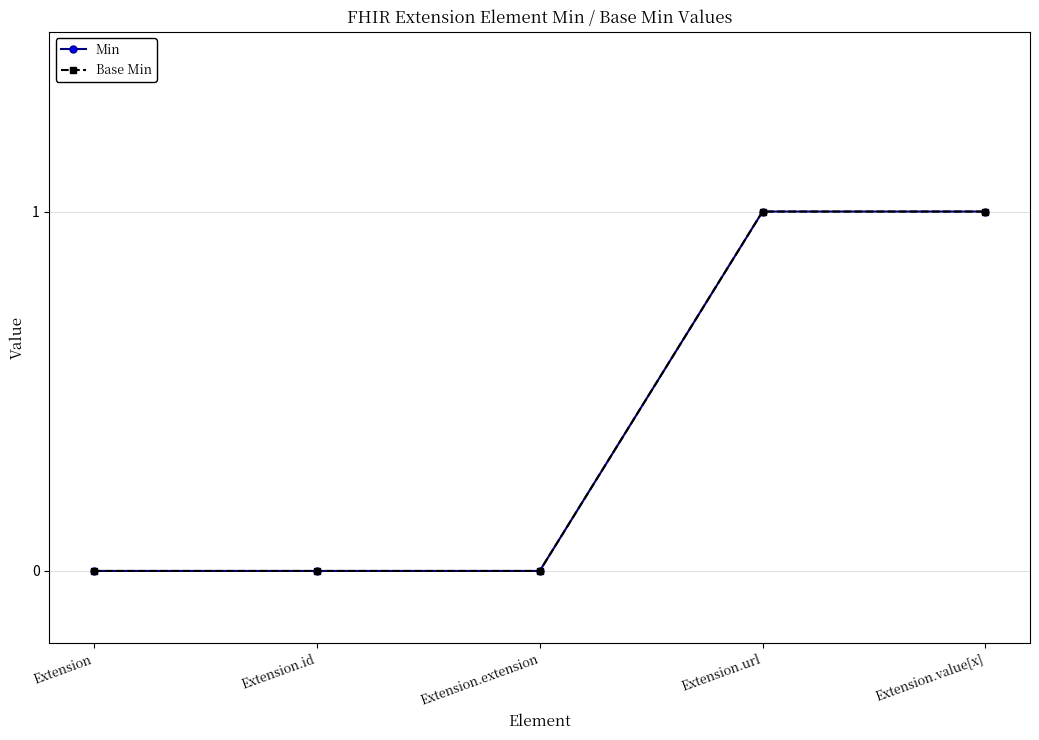

What is the total value across all series at Extension.url?

2